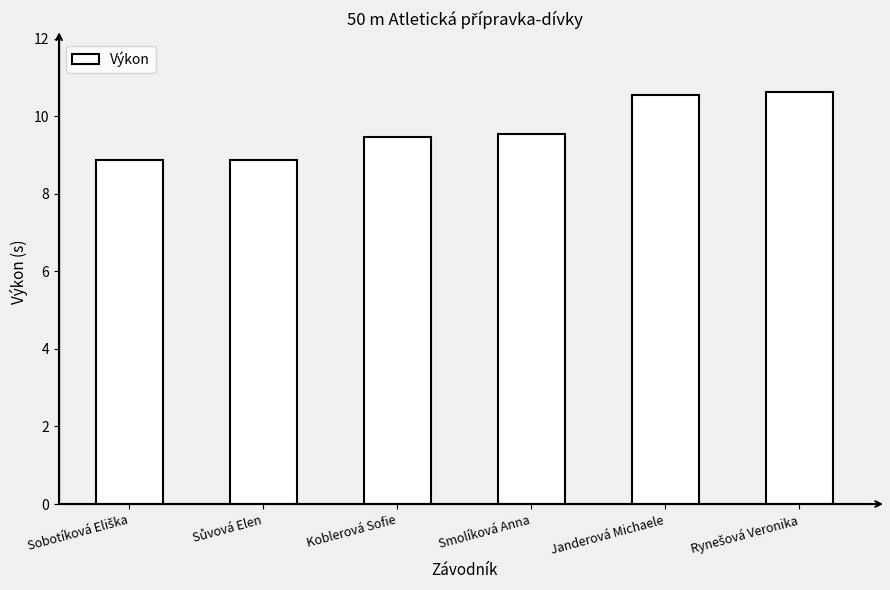

What is the value of the 1st bar from the left?

8.9